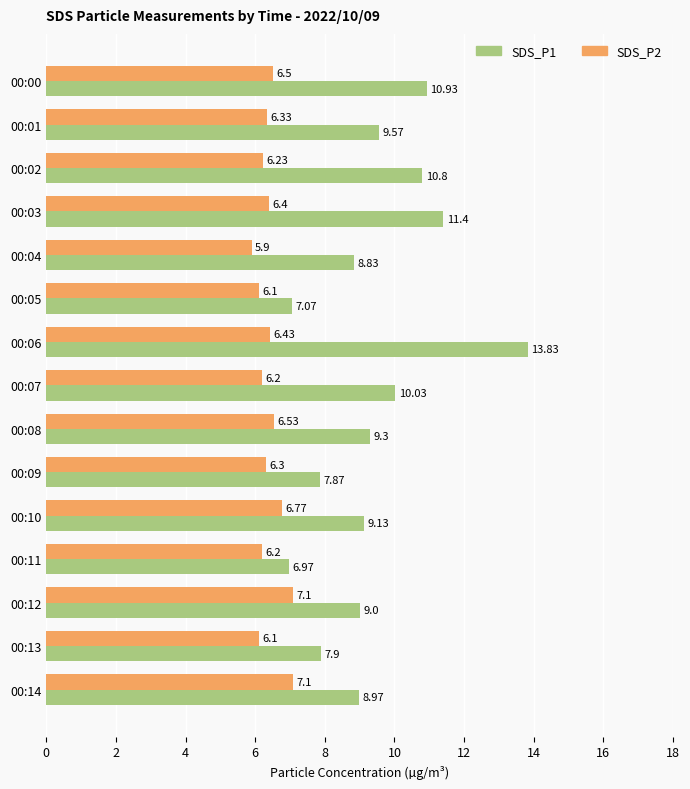

At how many categories does at least one series exceed 10?

5